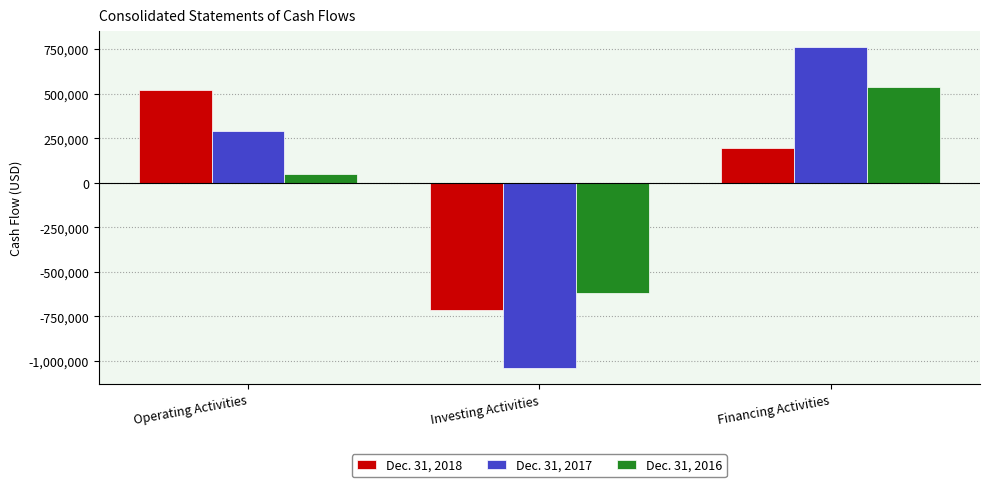

How many bars are there in total?

9